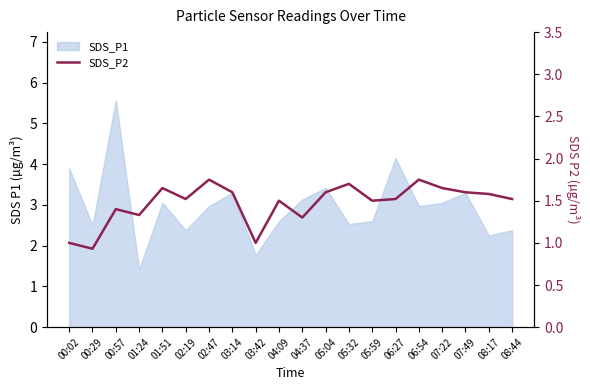

Where is the first local minimum?

00:29